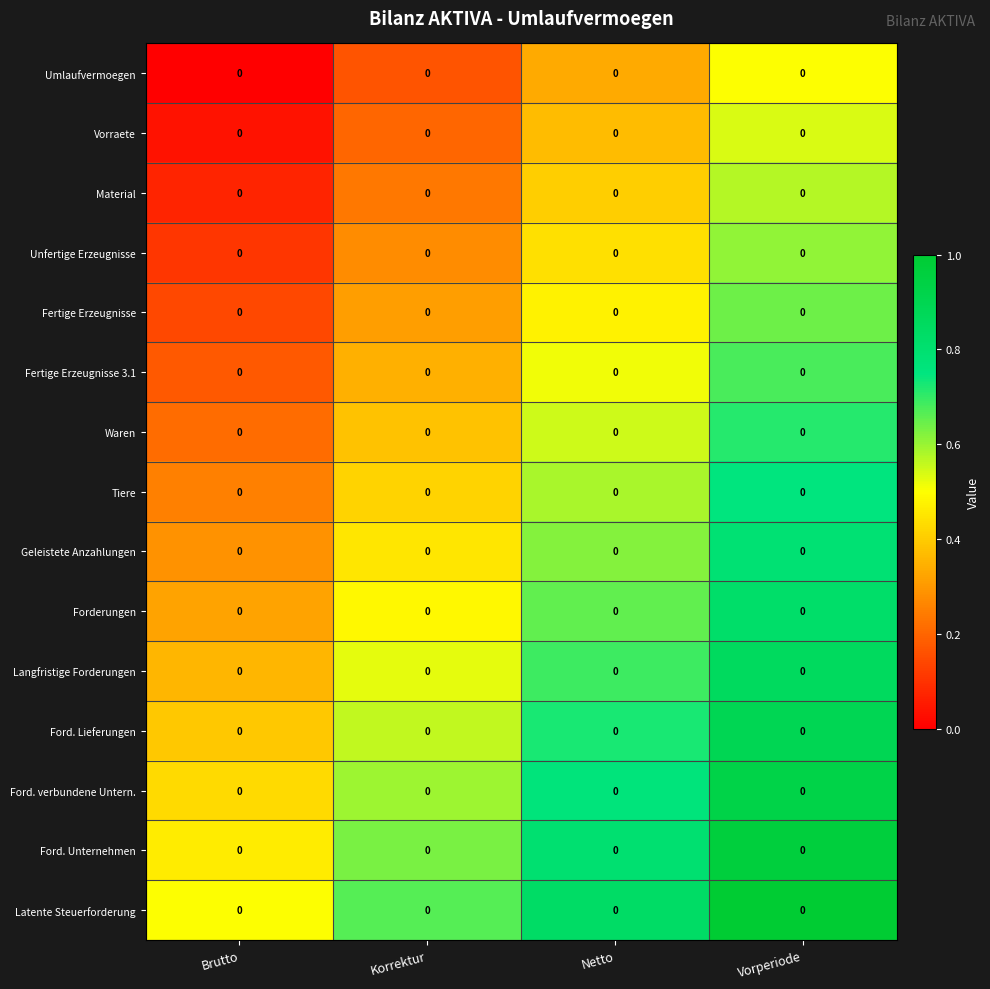

At which category is the sum across all series the highest?

Vorperiode